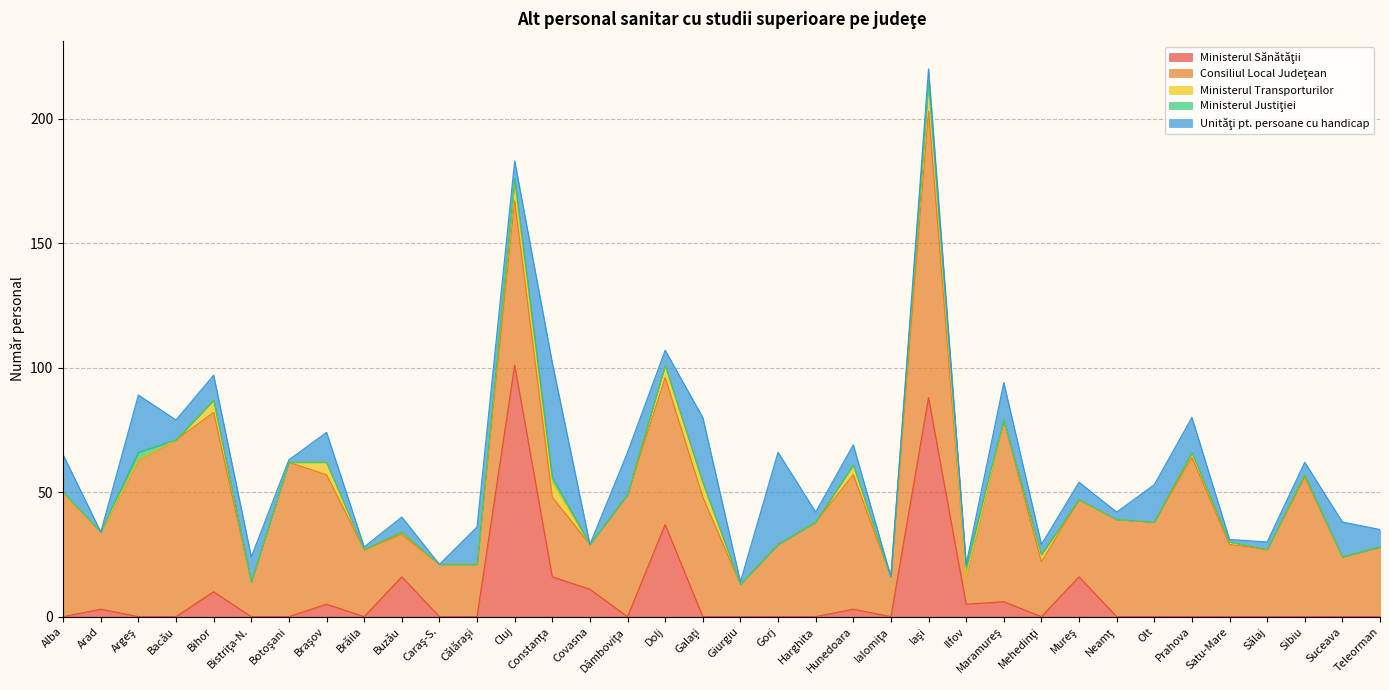

How many lines are shown in the chart?

5